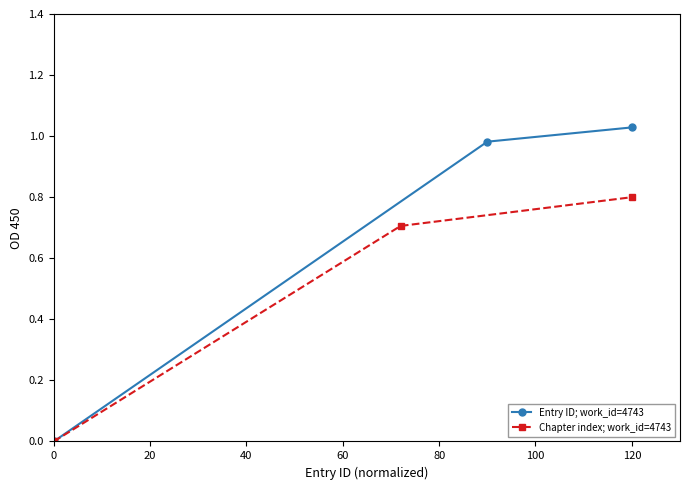

Is this an area chart (filled region under the line)?

No